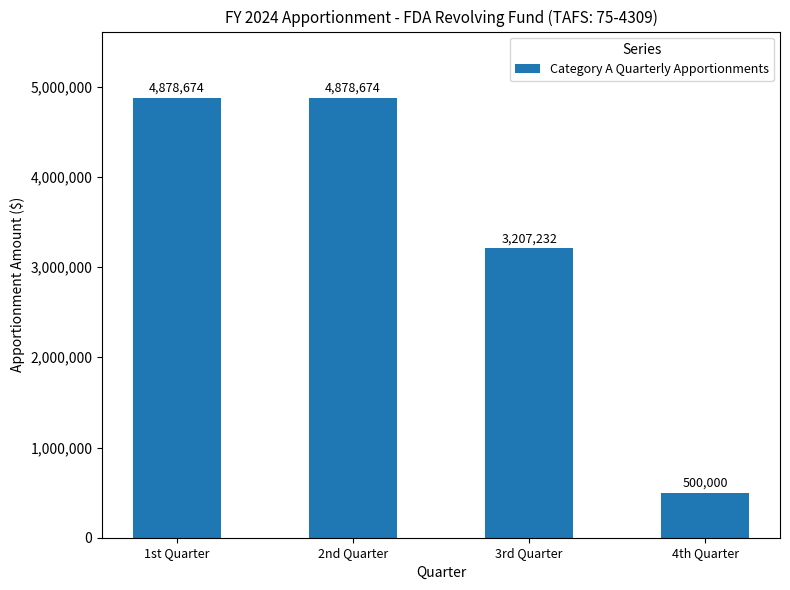

The value at 4th Quarter is 133437. True or false?

False